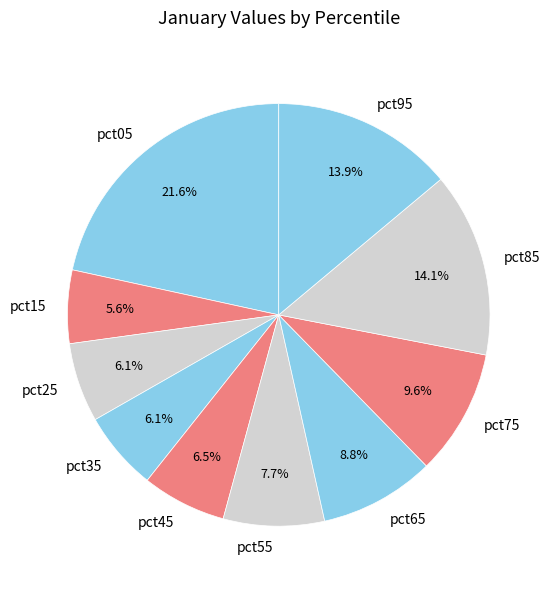

To the nearest percent, what is the difference between the pct65 and pct45 slice percentages?

2%